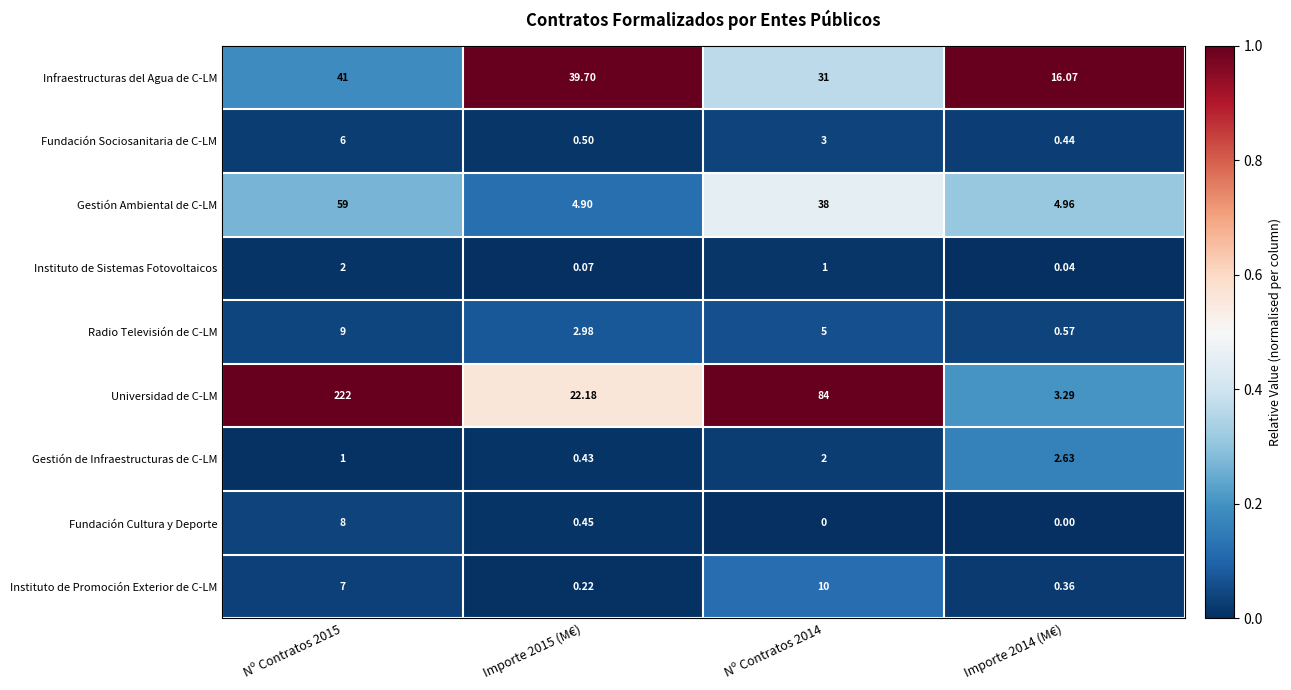

Which series changed the most between Nº Contratos 2015 and Importe 2014 (M€)?

Universidad de C-LM